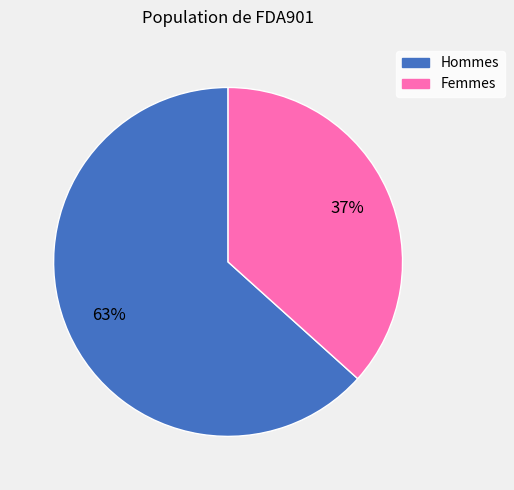

To the nearest percent, what is the average slice percentage?

50%